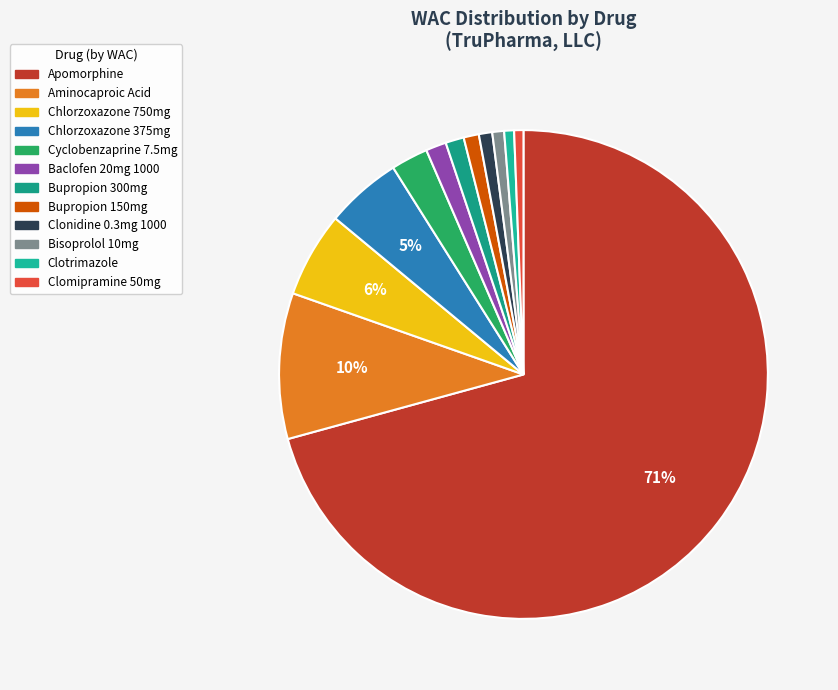

Is there any slice that represents more than half of the pie?

Yes